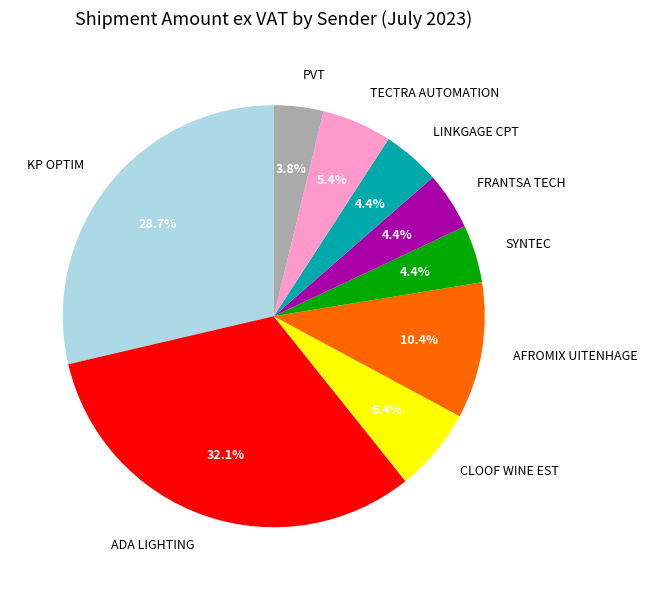

To the nearest percent, what is the average slice percentage?

11%